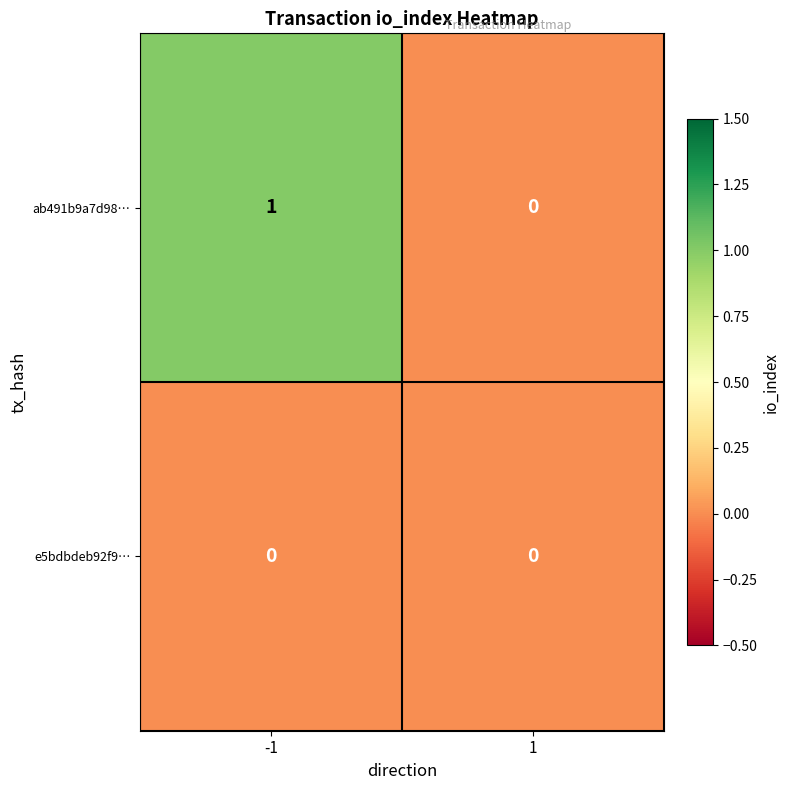

Rank the series at -1 from highest to lowest value.

ab491b9a7d98…, e5bdbdeb92f9…